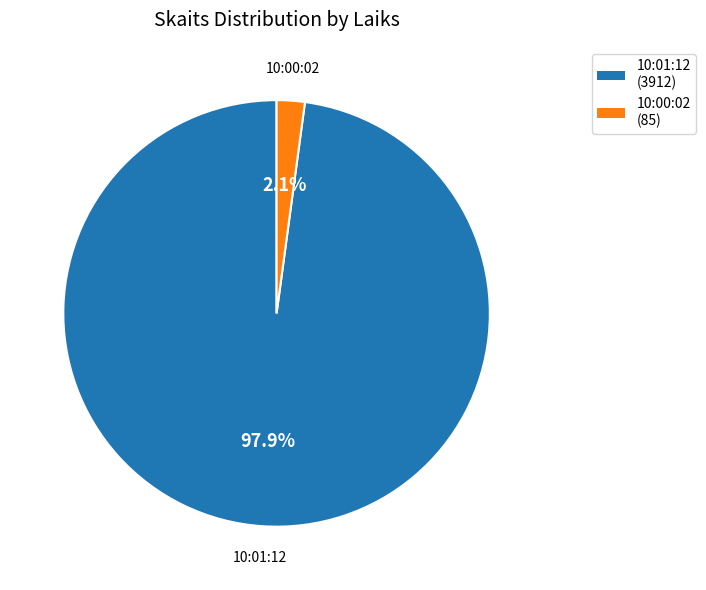

How many segments does this pie chart have?

2